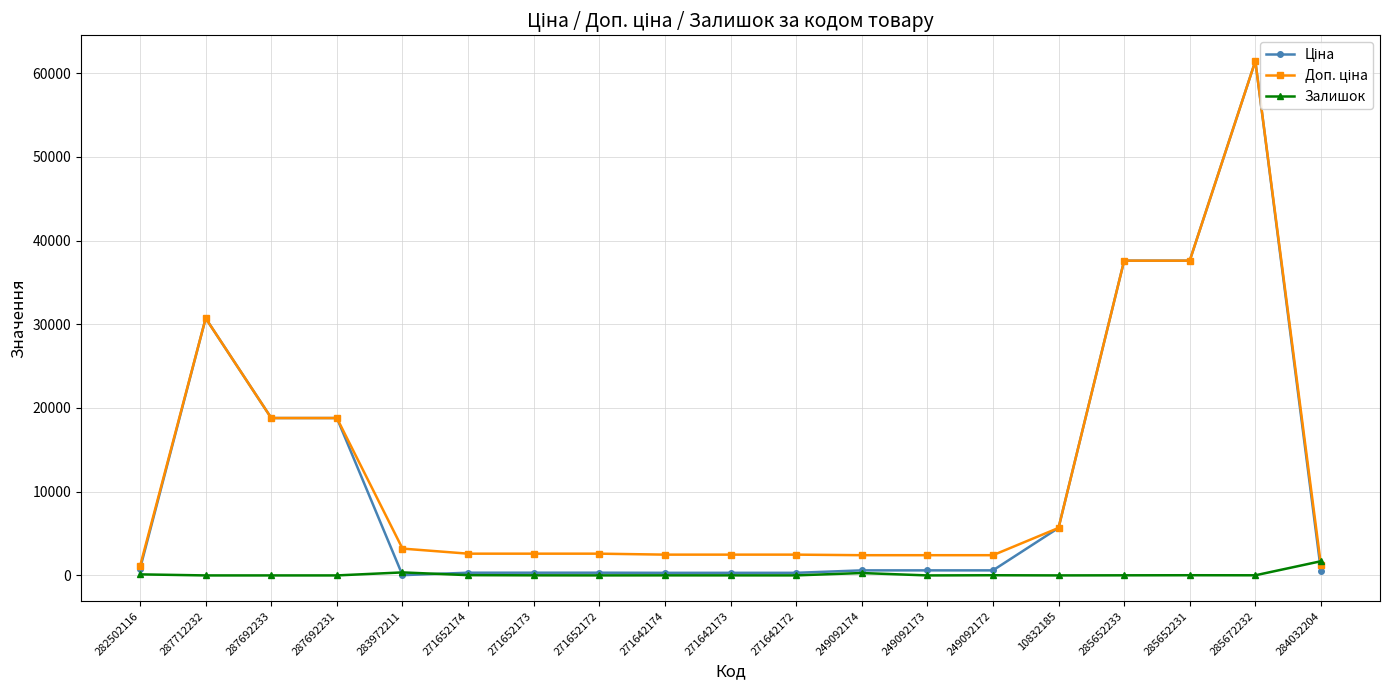

True or false: Залишок has a value of 795.9 at 249092173.

False